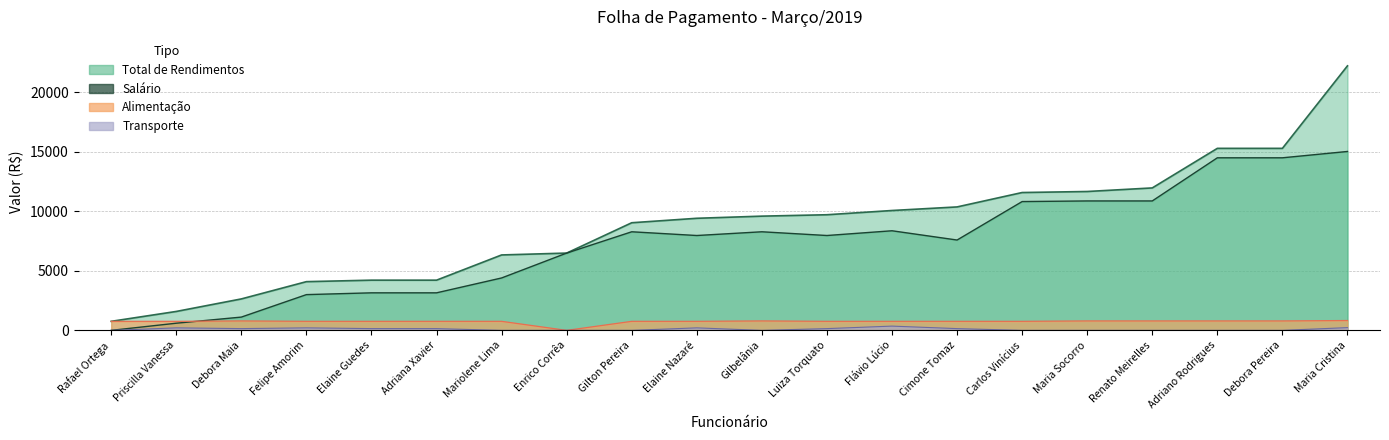

At which label does Salário reach its minimum?

Rafael Ortega